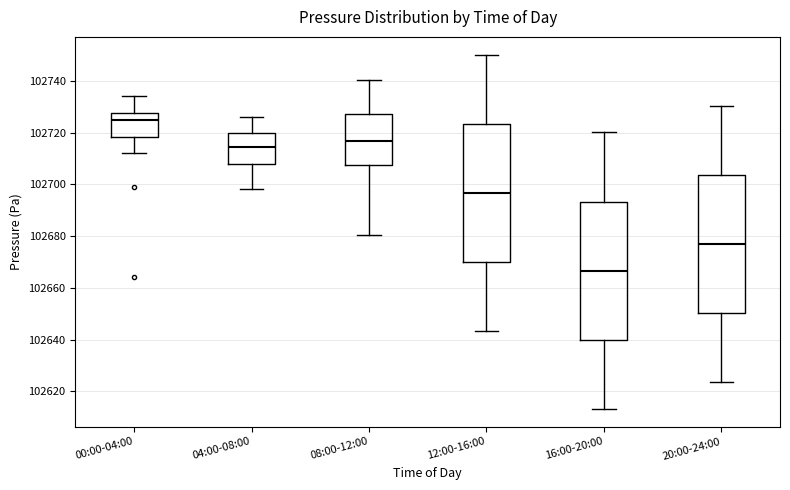

Reading left to right, transcribe this box plot: for each box, give where its median line is, the range the box spans, and where its two whiskers end, as read against the y-axis. The values are not printed on the chart, so give them approximately, as read against the axis.

00:00-04:00: median 102726, box 102718 to 102728, whiskers 102712 to 102734
04:00-08:00: median 102714, box 102708 to 102720, whiskers 102698 to 102726
08:00-12:00: median 102716, box 102708 to 102728, whiskers 102680 to 102740
12:00-16:00: median 102696, box 102670 to 102724, whiskers 102644 to 102750
16:00-20:00: median 102666, box 102640 to 102694, whiskers 102614 to 102720
20:00-24:00: median 102678, box 102650 to 102704, whiskers 102624 to 102730